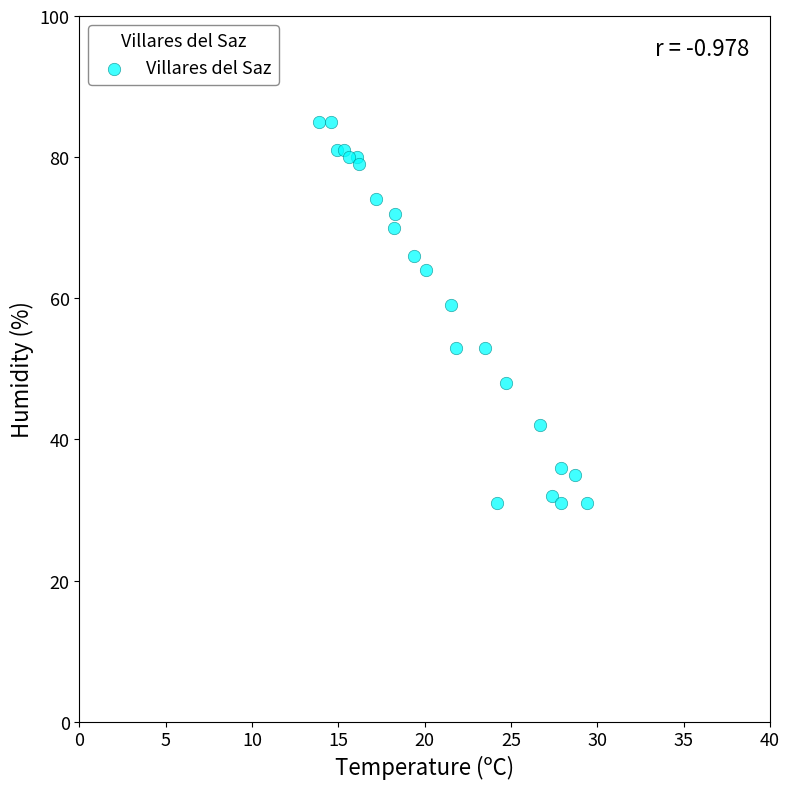

What is the range of Y values (max minus min)?

54